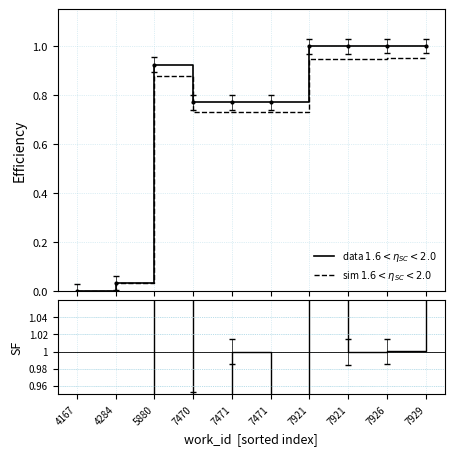

How many lines are shown in the chart?

3